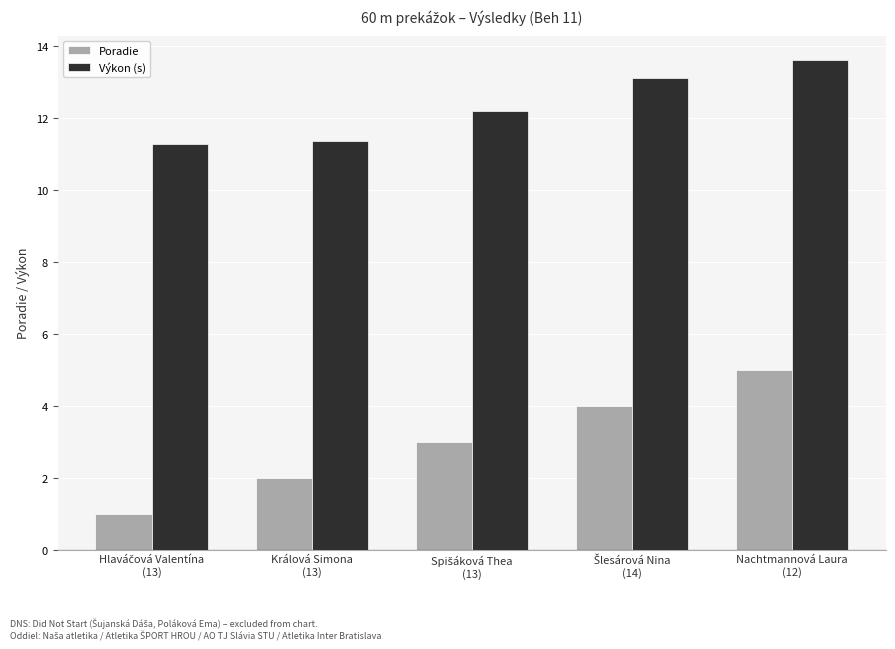

Which series has the largest total across all categories?

Výkon (s)